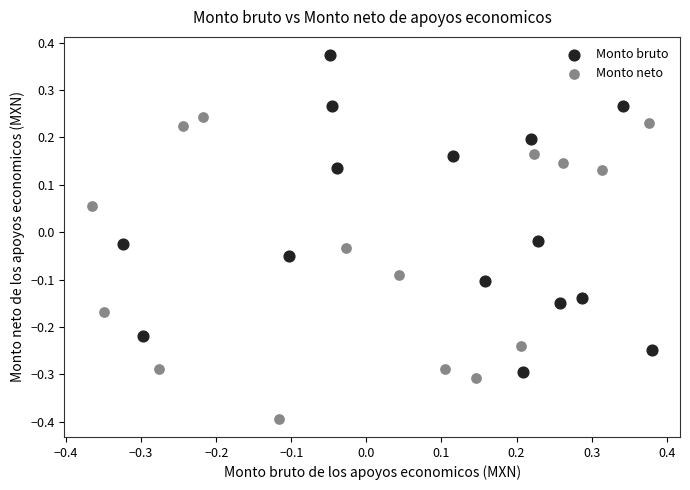

Which series reaches the maximum Y coordinate?

Monto bruto